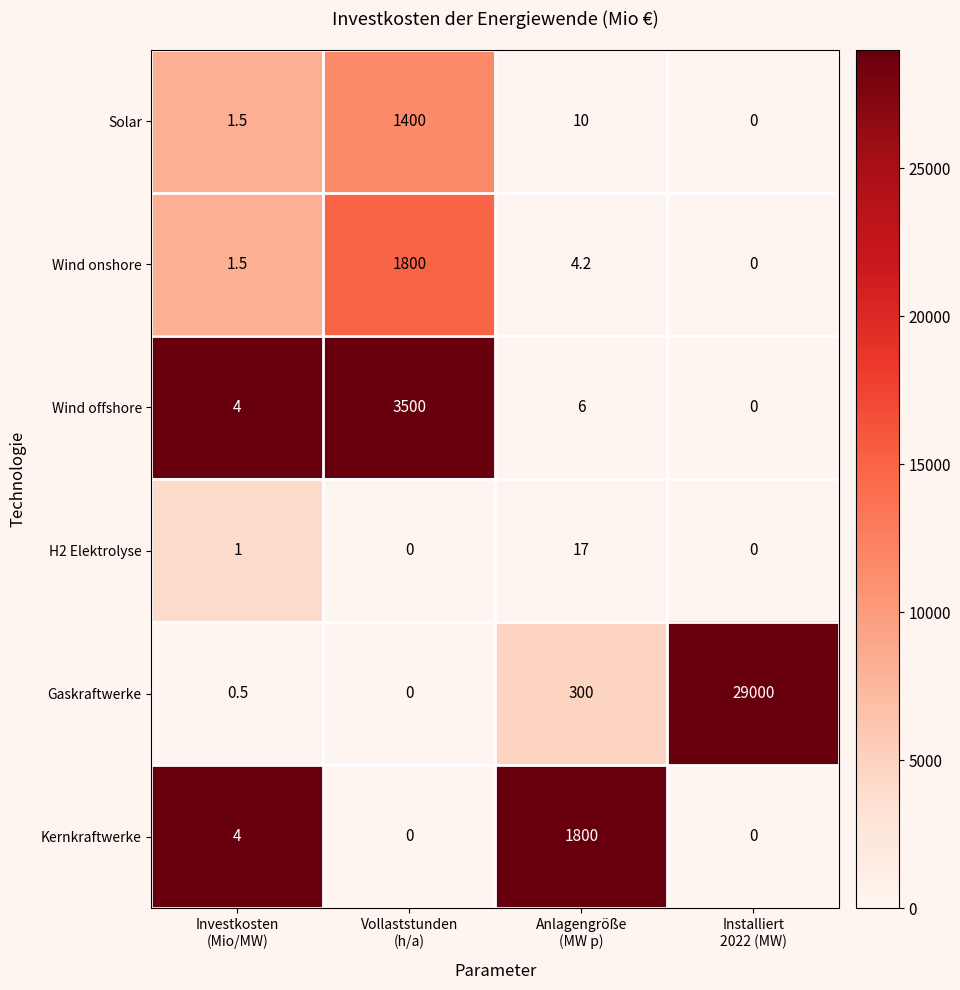

What is the difference between the maximum and minimum values in the Wind onshore series?

1800.0